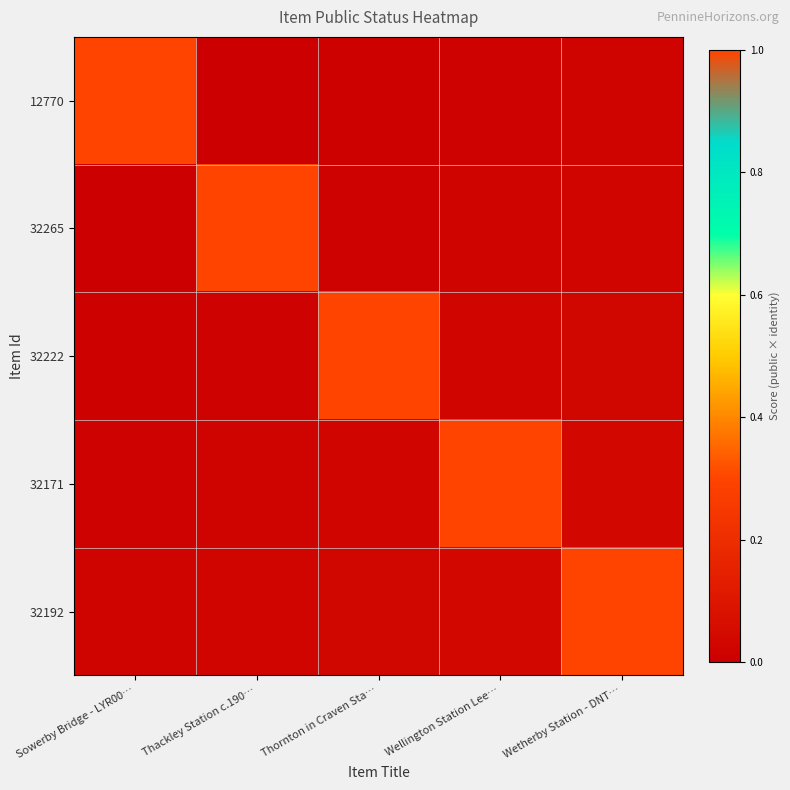

Count the number of categories in the chart.

5